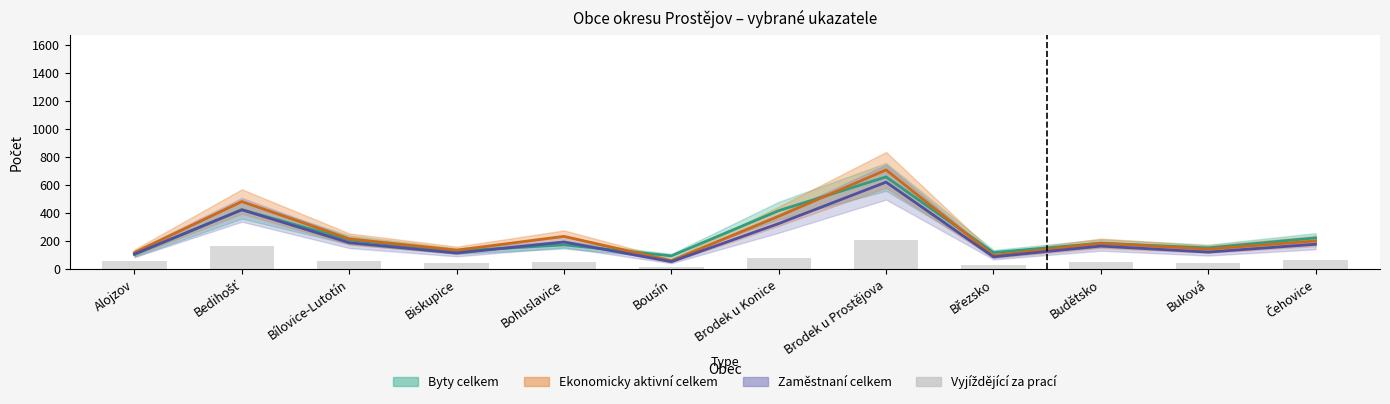

What is the label of the 12th bar from the right?

Alojzov